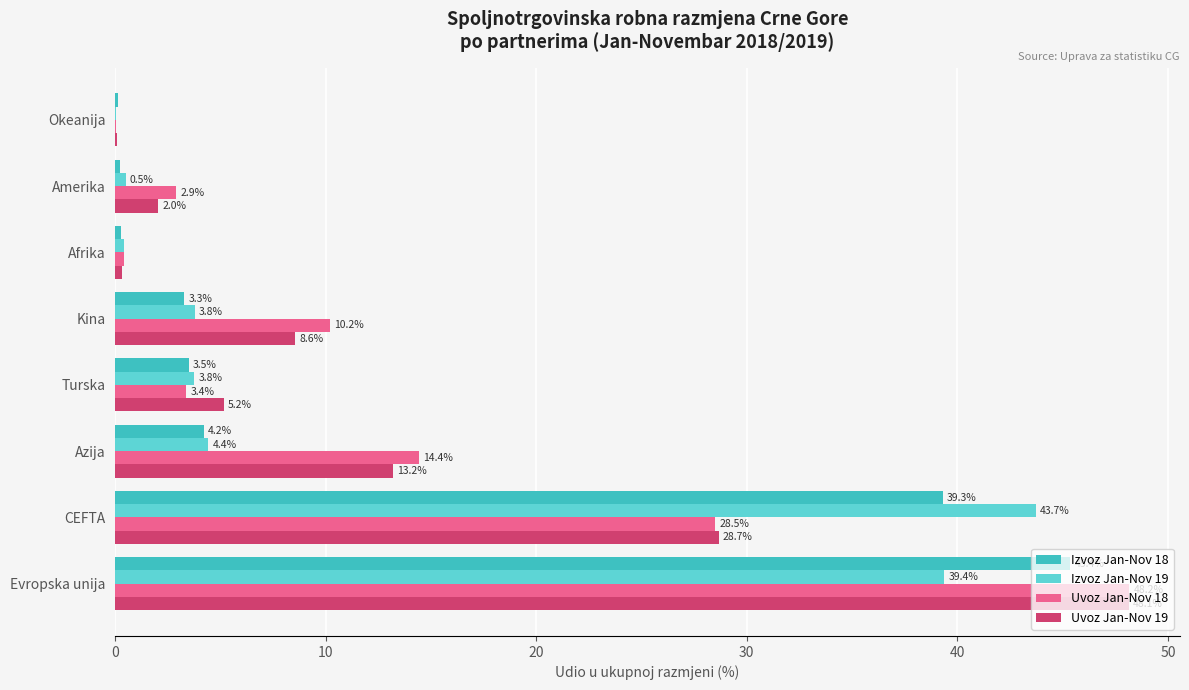

What is the sum of all Uvoz Jan-Nov 19 values?

106.2